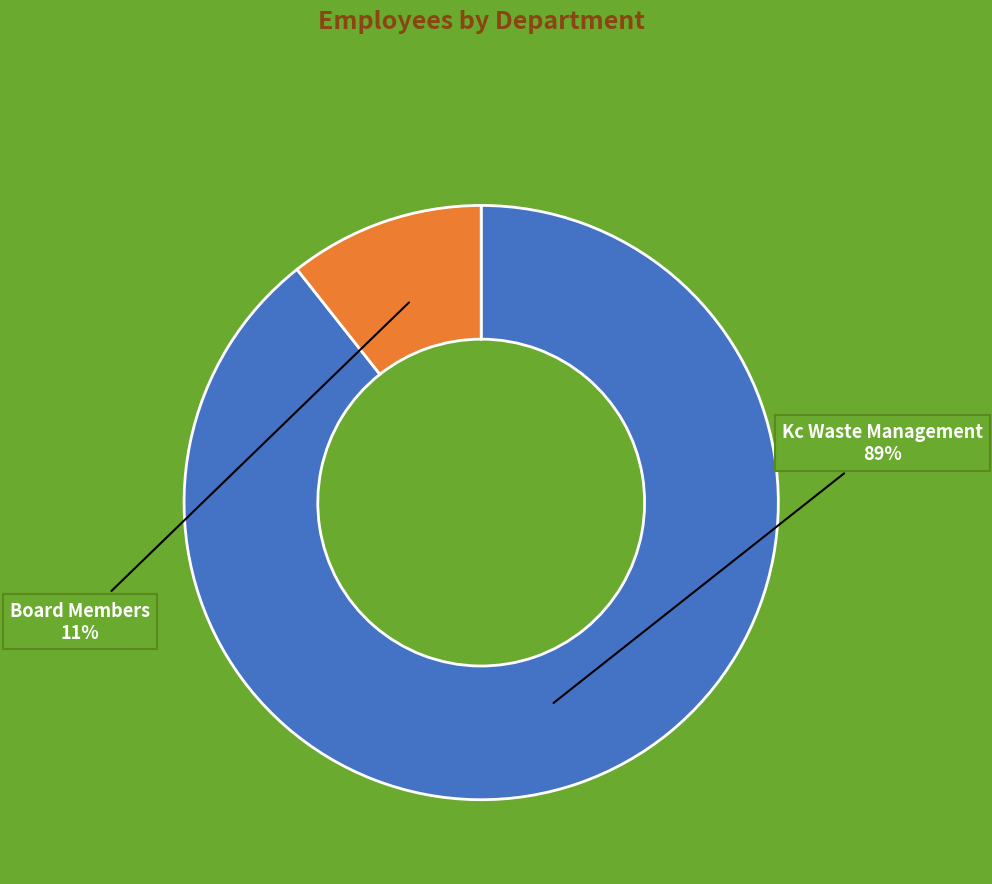

To the nearest percent, what is the average slice percentage?

50%